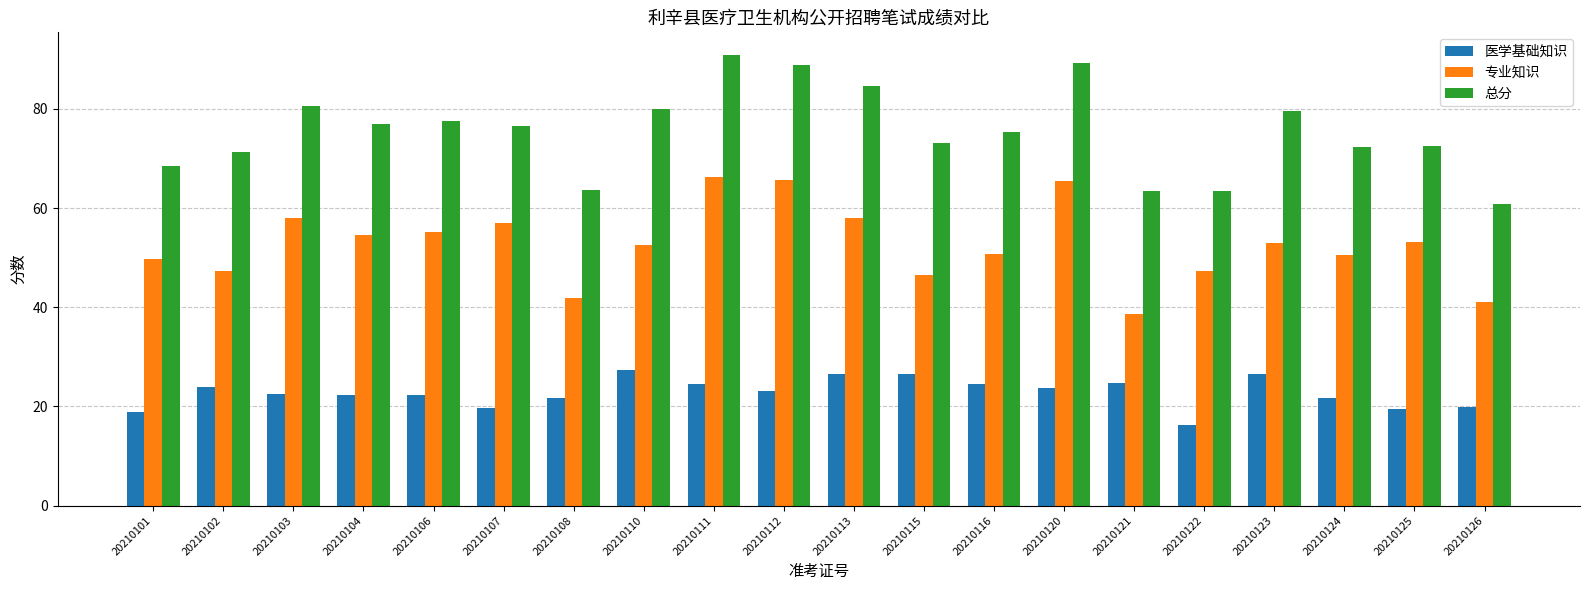

Which series has the largest total across all categories?

总分